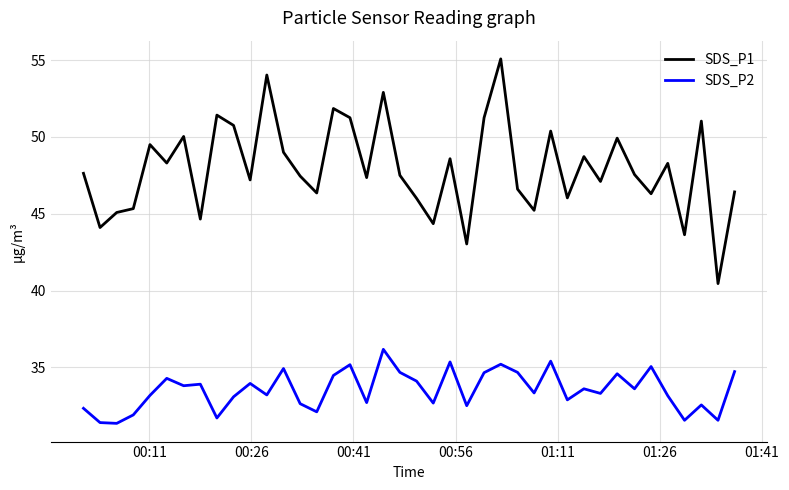

Which series has the largest total across all categories?

SDS_P1